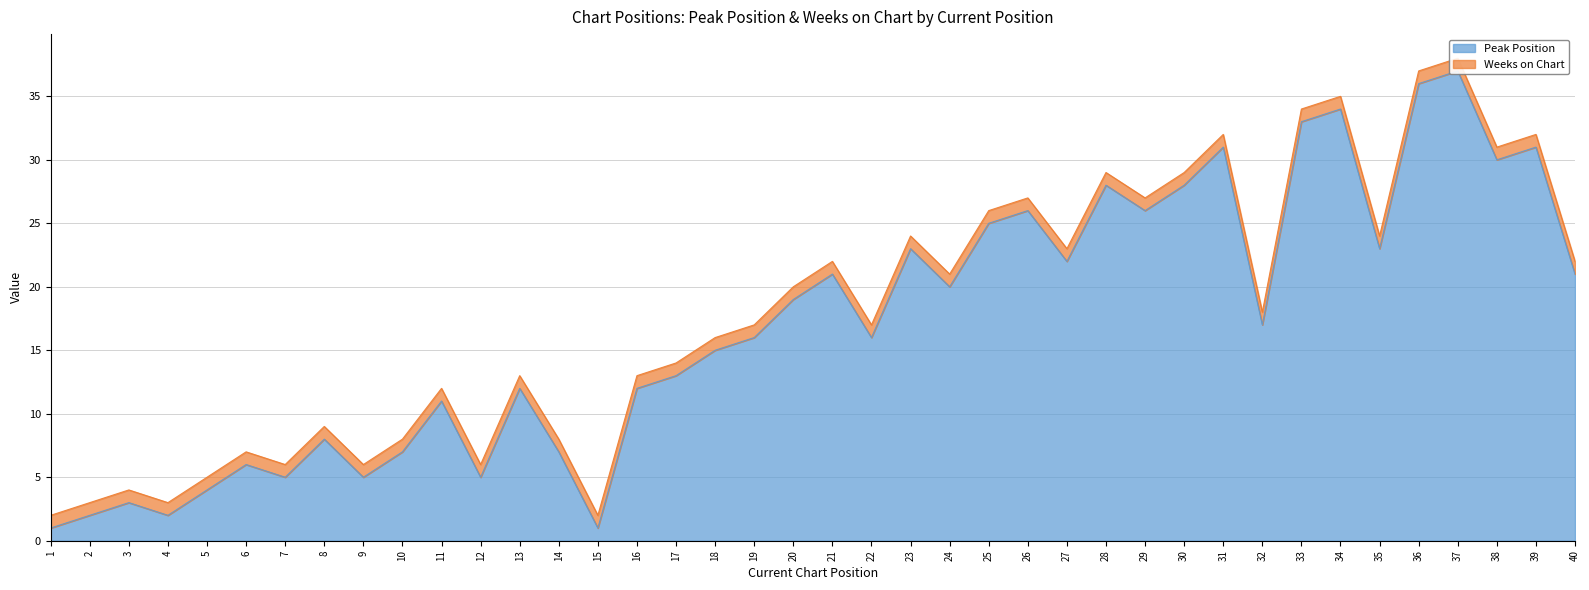

What is the sum of all values?

682